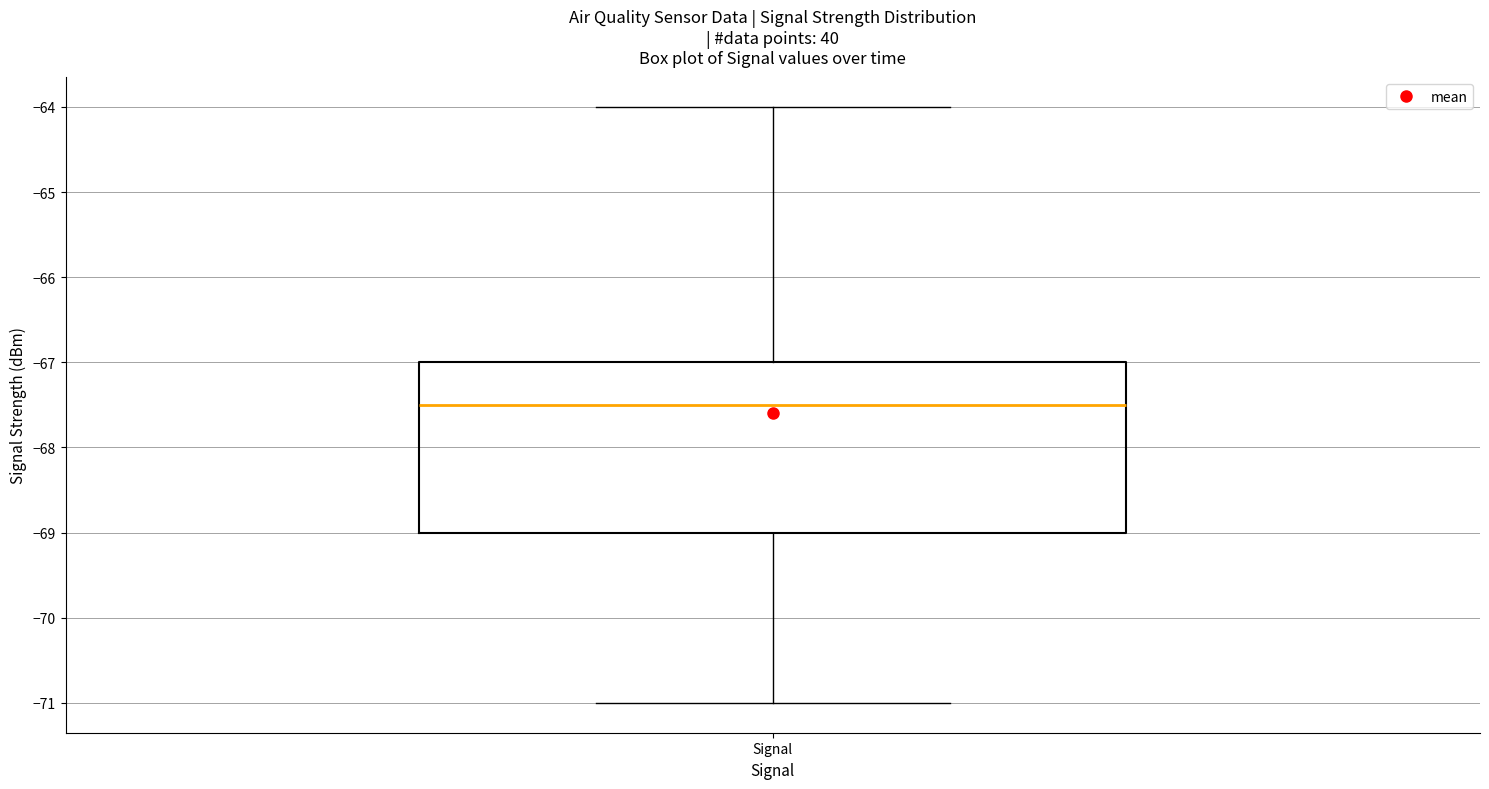

Transcribe this box plot: give where the median line is, the range the box spans, and where the two whiskers end, as read against the y-axis. The values are not printed on the chart, so give them approximately, as read against the axis.

median -67.5, box -69.0 to -67.0, whiskers -71.0 to -64.0